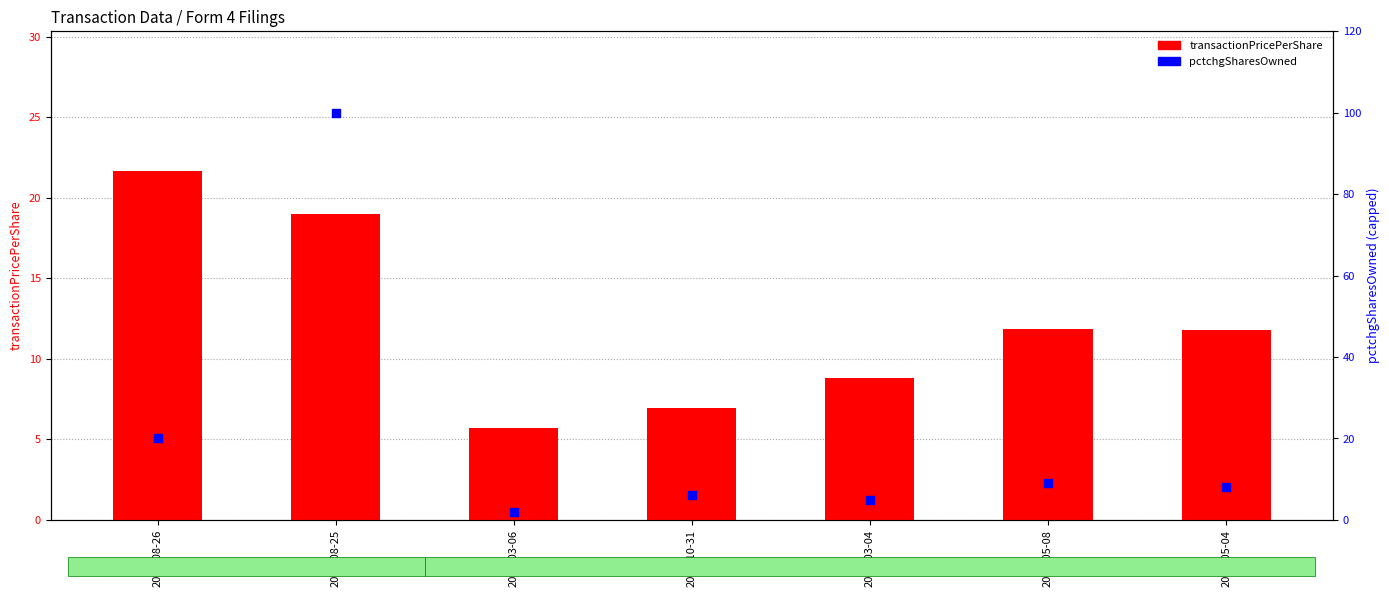

What are all the series names shown in the legend?

transactionPricePerShare, pctchgSharesOwned